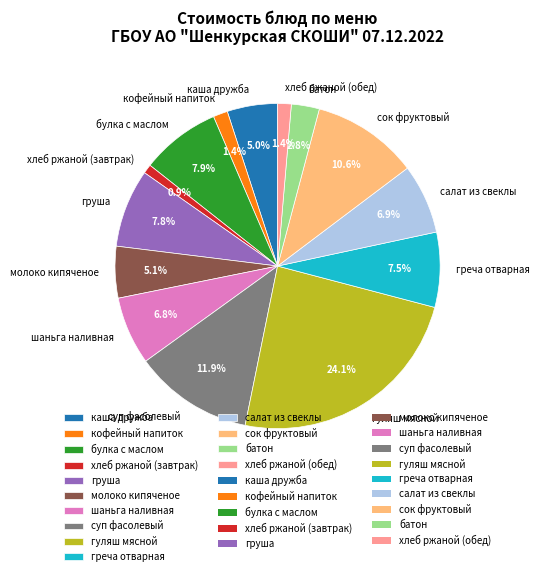

Does греча отварная represent more than half of the total?

No